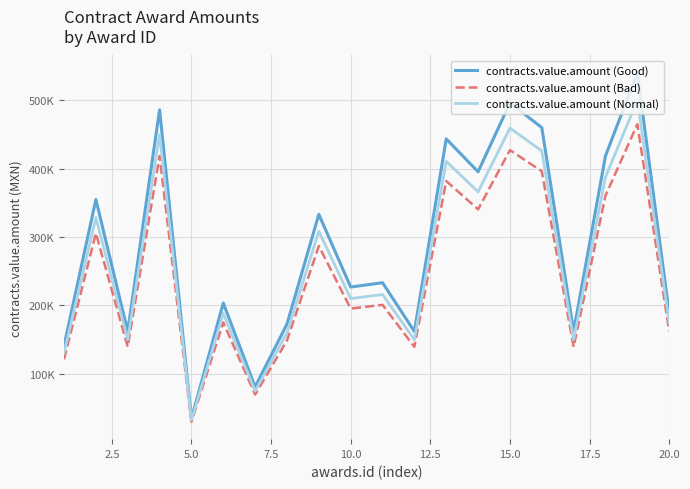

Is this an area chart (filled region under the line)?

No